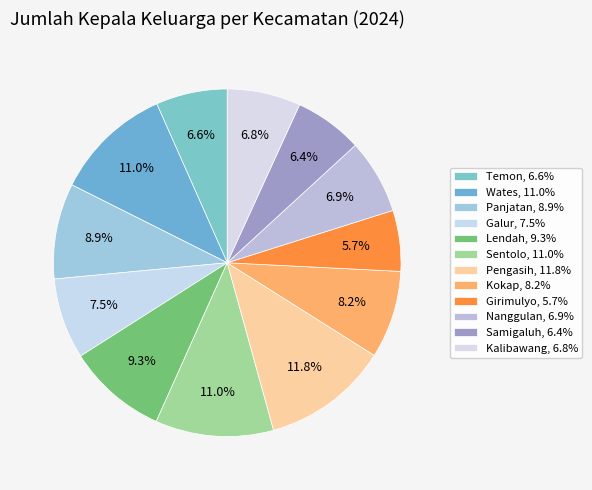

How many slices are in this pie chart?

12